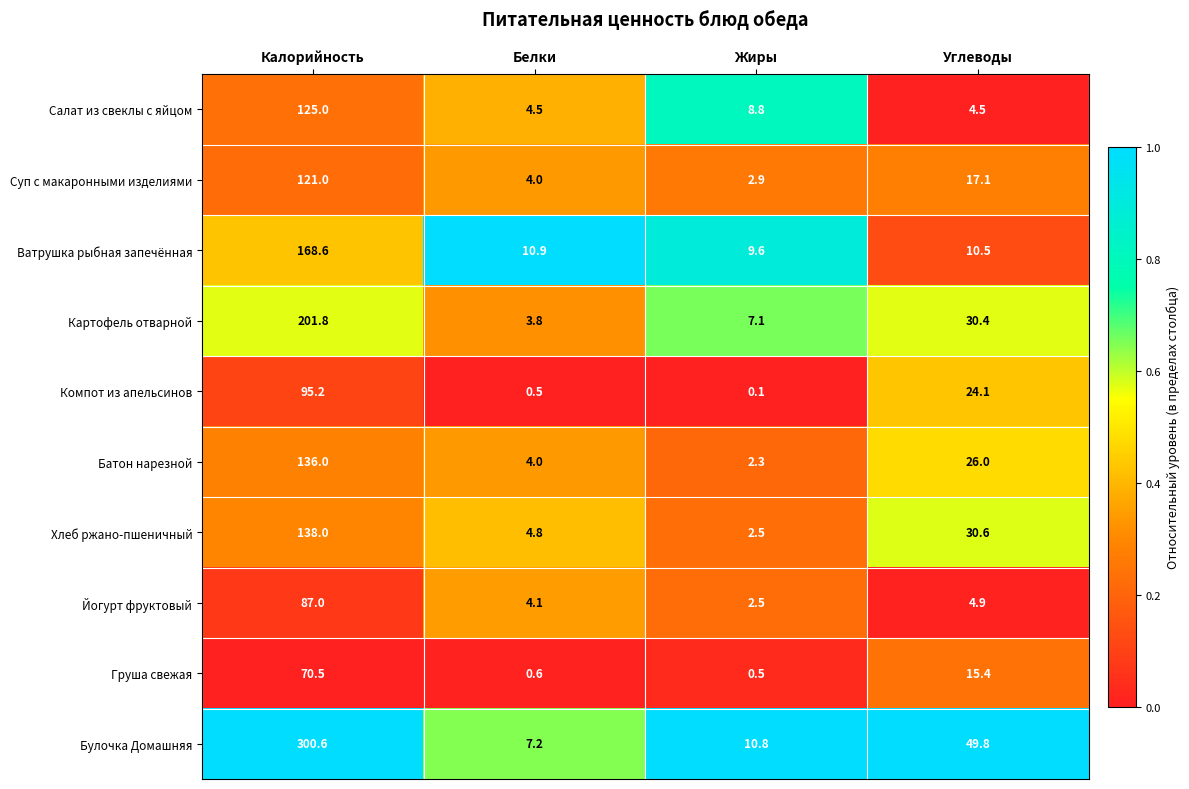

The value of Салат из свеклы с яйцом at Углеводы is 2.5. True or false?

False